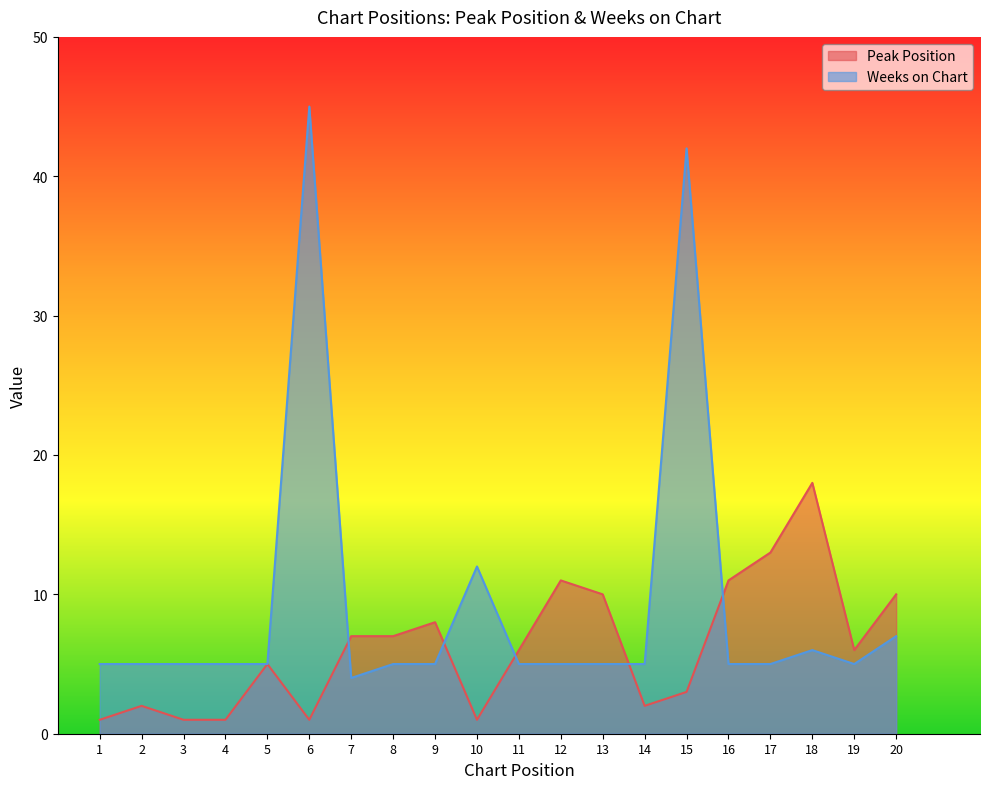

Reading left to right, extract all data points from this chart.

Peak Position: 1=1	2=2	3=1	4=1	5=5	6=1	7=7	8=7	9=8	10=1	11=6	12=11	13=10	14=2	15=3	16=11	17=13	18=18	19=6	20=10
Weeks on Chart: 1=5	2=5	3=5	4=5	5=5	6=45	7=4	8=5	9=5	10=12	11=5	12=5	13=5	14=5	15=42	16=5	17=5	18=6	19=5	20=7